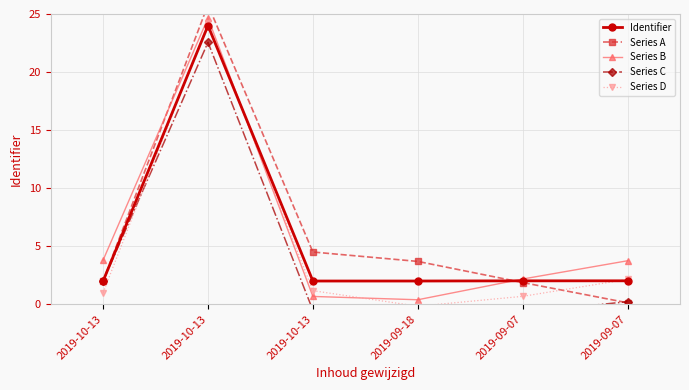

True or false: Series A has more than 0 points higher than both neighbors.

True